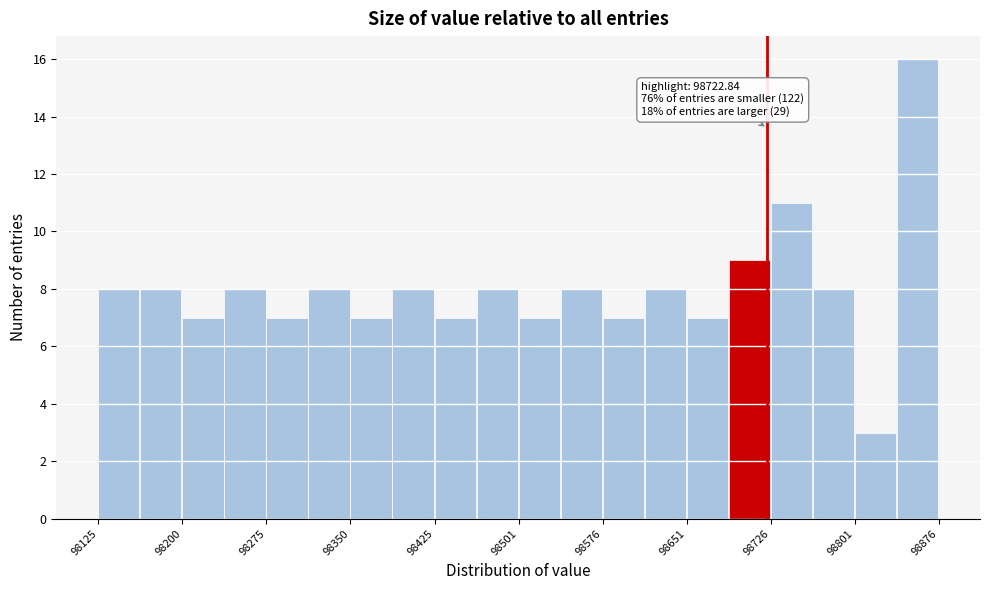

Read against the x-axis, roughly where is the centre of the tallest bar?

98860